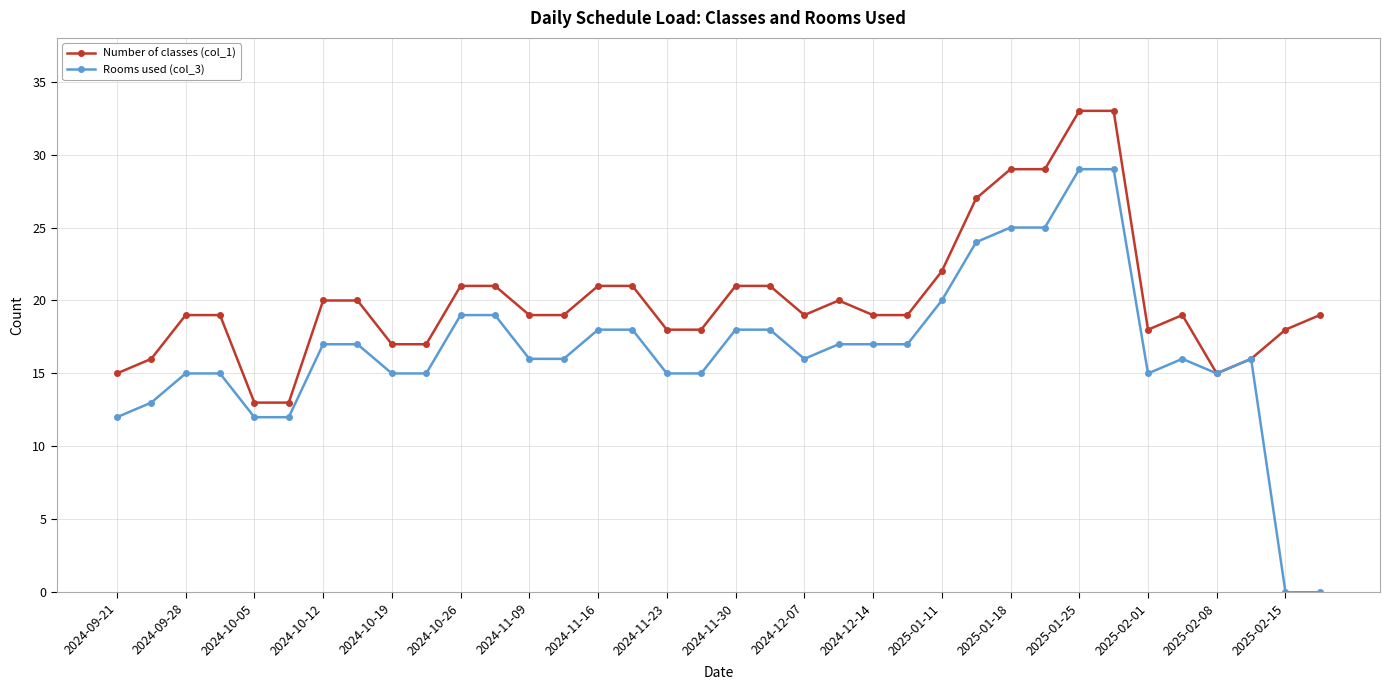

What is the value of the Number of classes (col_1) point at the 26th from the left?

27